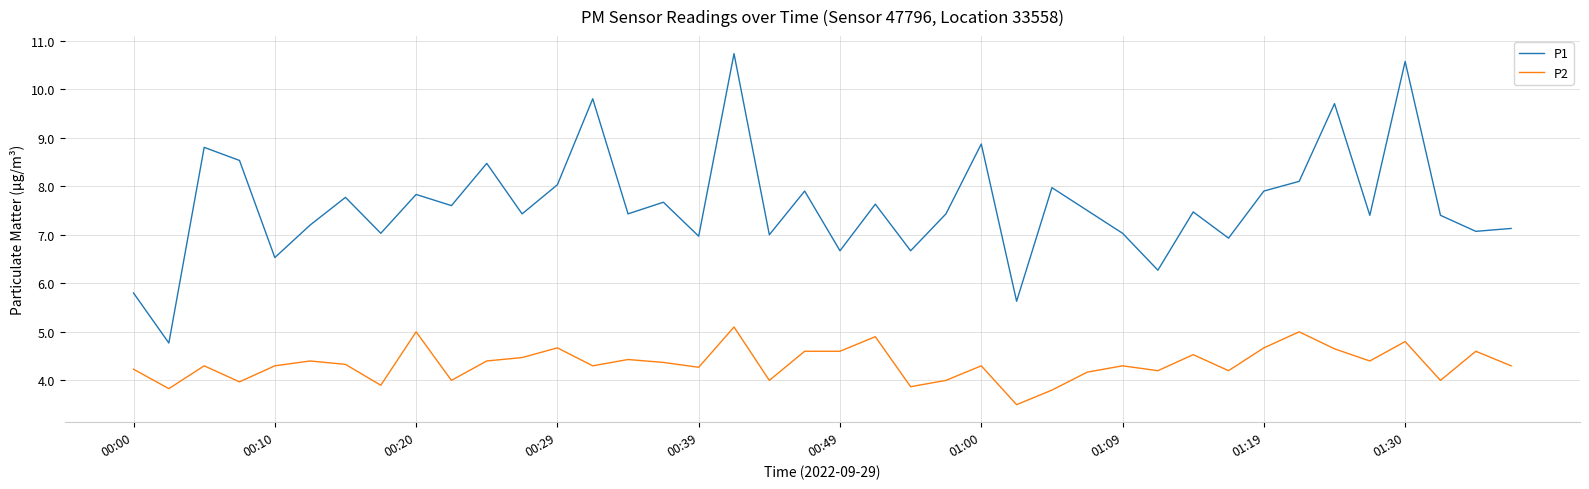

What is the difference between the maximum and minimum values in the P1 series?

6.0